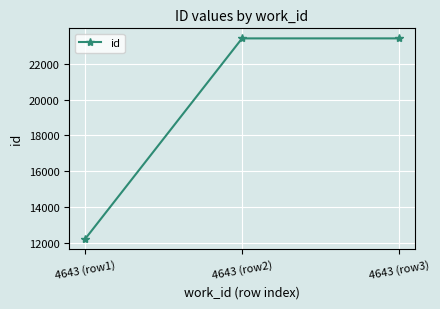

What is the sum of all values?

59025